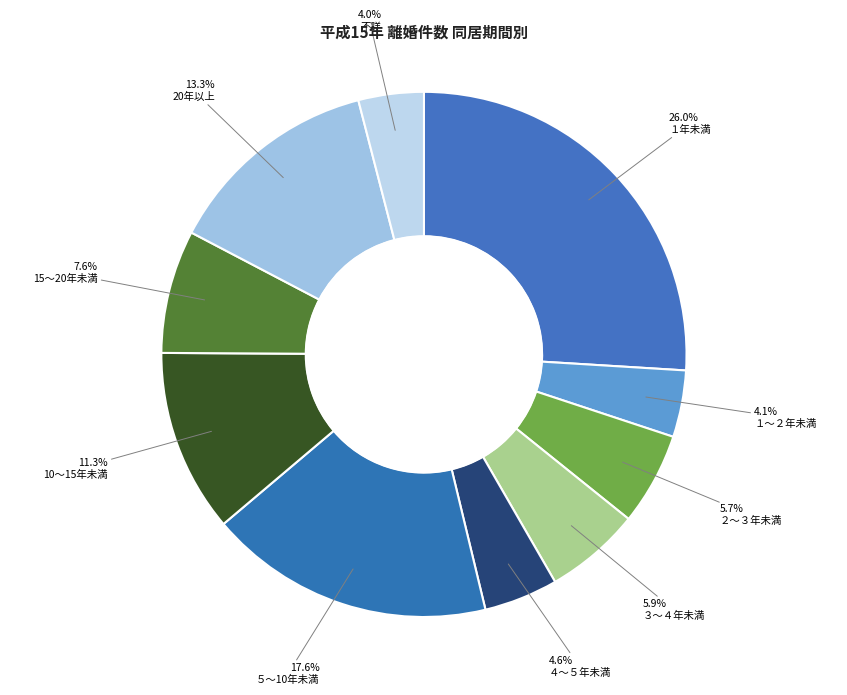

Rank the categories by value from highest to lowest.

１年未満, ５～10年未満, 20年以上, 10～15年未満, 15～20年未満, ３～４年未満, ２～３年未満, ４～５年未満, １～２年未満, 不詳